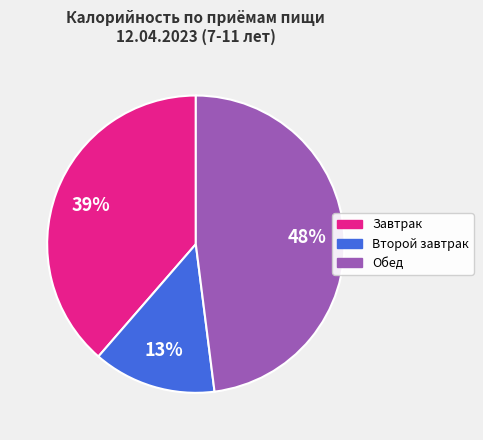

To the nearest percent, what is the average slice percentage?

33%